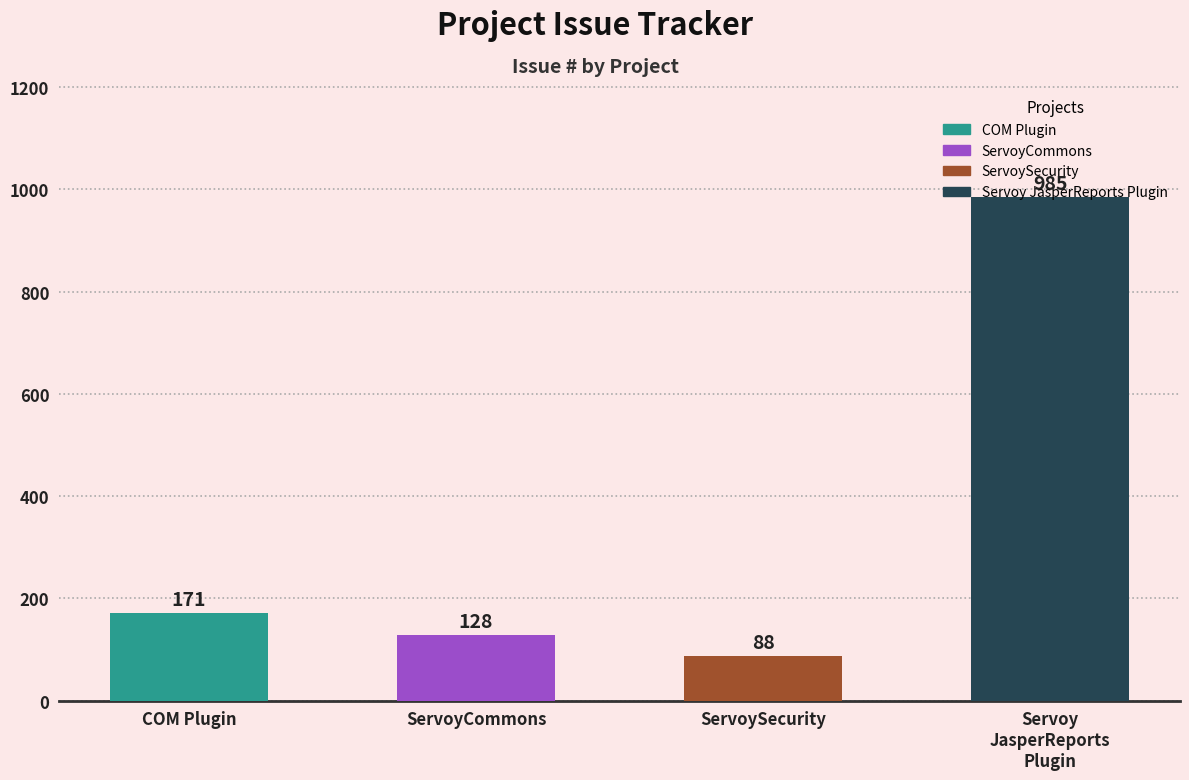

What is the change in value from ServoyCommons to Servoy
JasperReports
Plugin?

+857